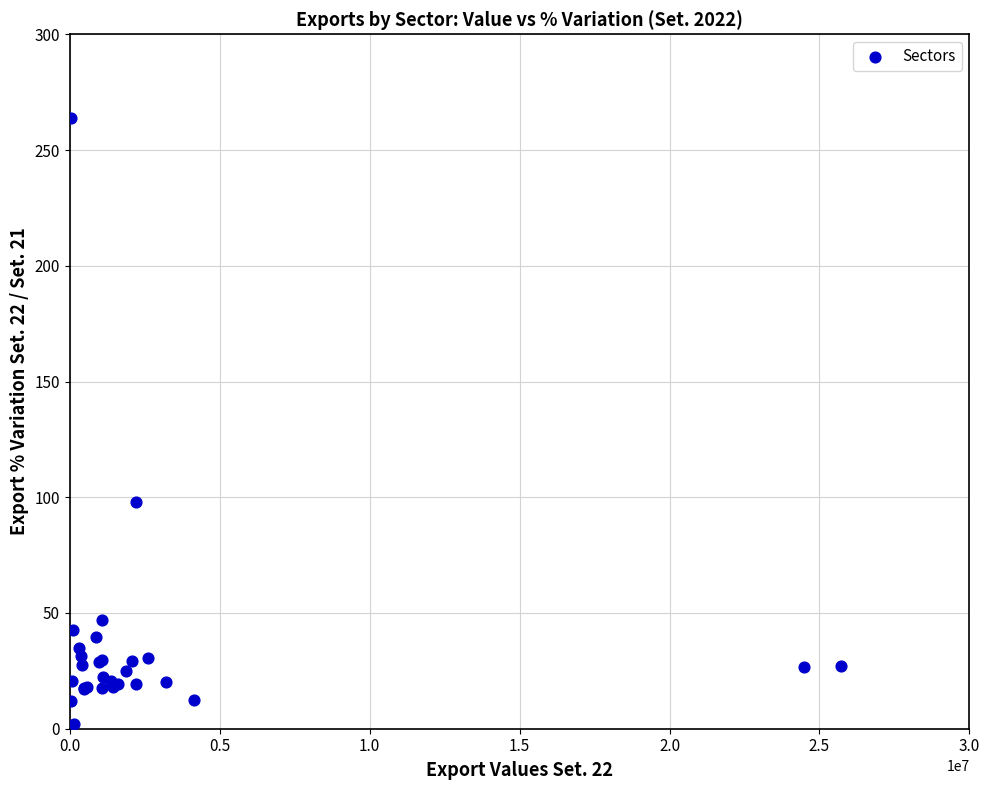

What Y value in the scatter plot is closest to 133?

97.9